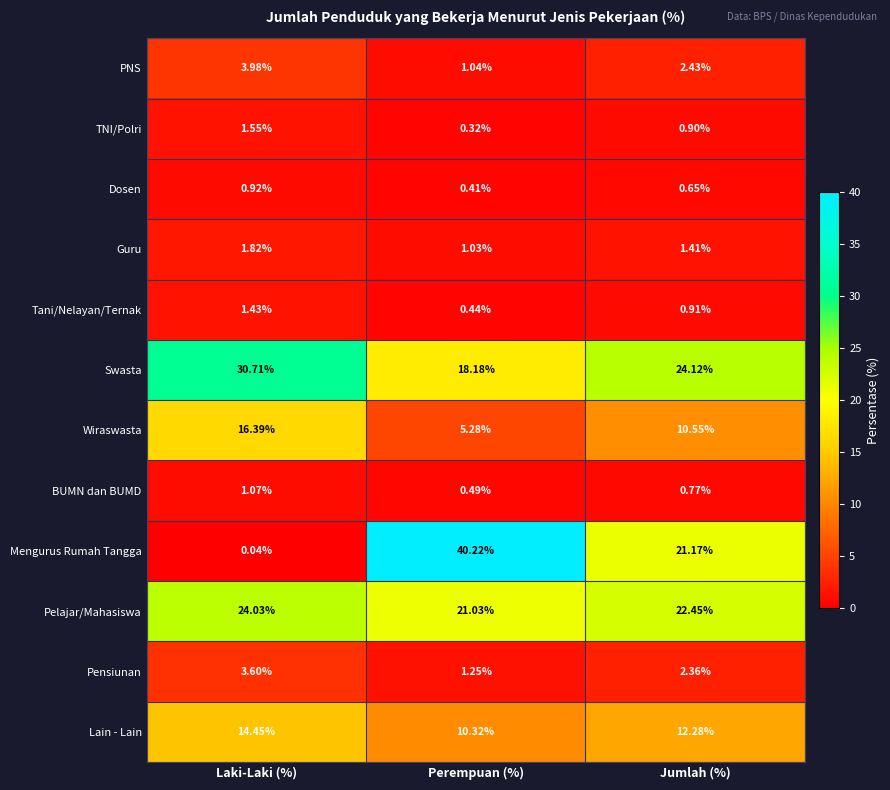

Rank the categories by Wiraswasta value from highest to lowest.

Laki-Laki (%), Jumlah (%), Perempuan (%)